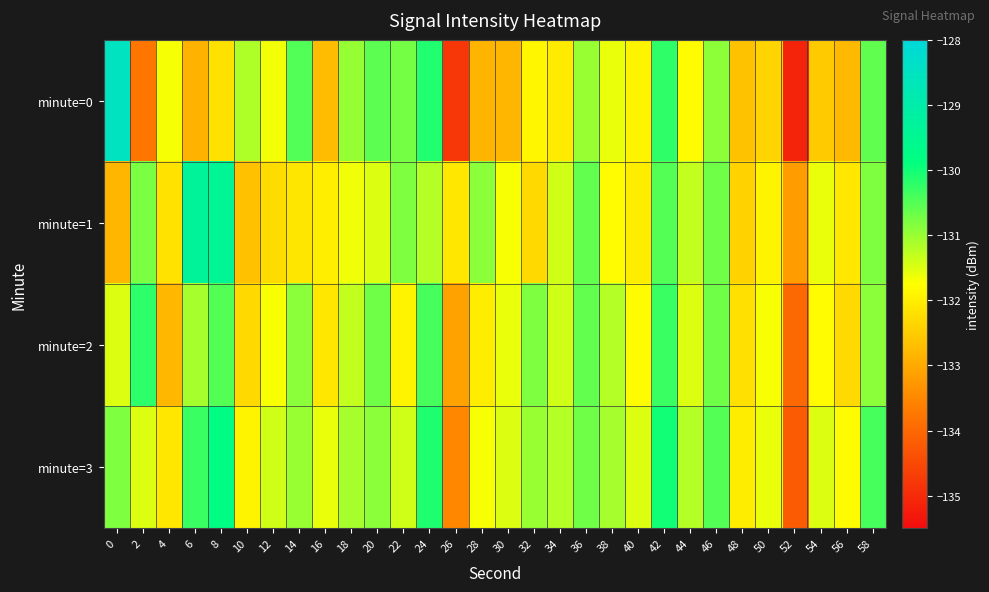

What is the spread (max minus min) of values at 6?

3.5